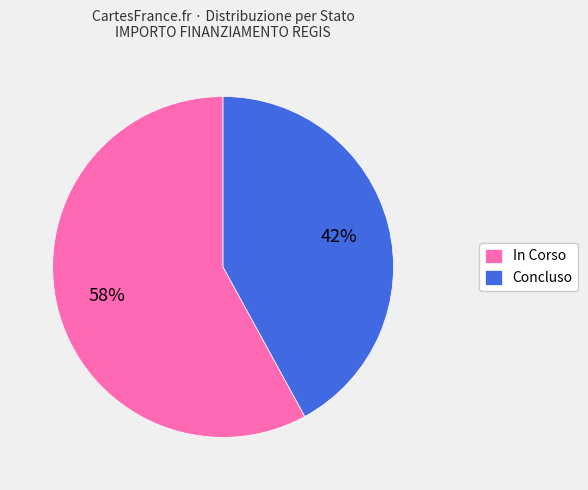

Which slice is the largest?

In Corso